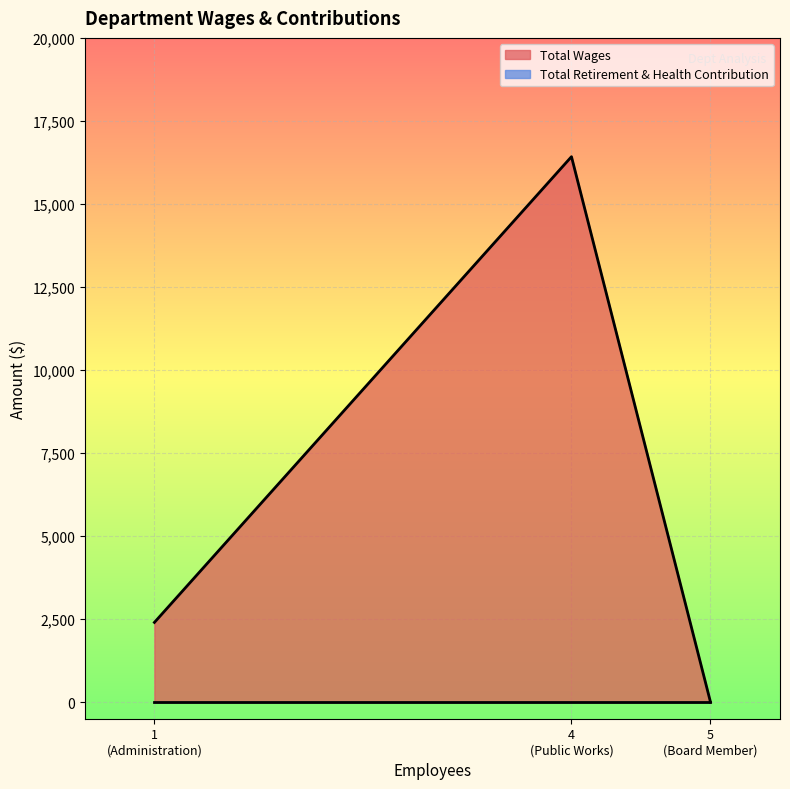

Is it true that Total Wages equals 1312 at Administration?

False